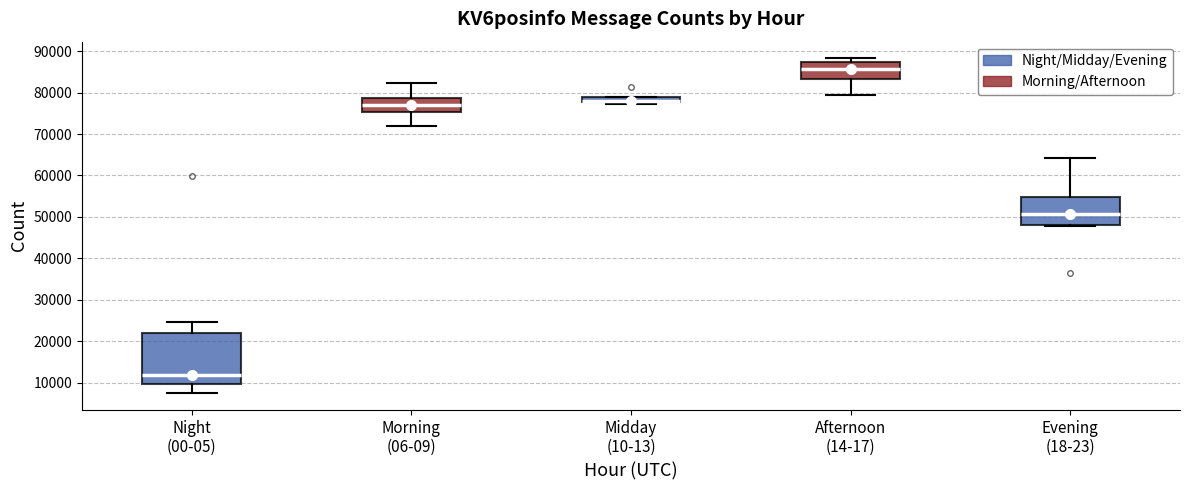

Where does the lower whisker of the box for Night (00-05) end on the y-axis? The values are not printed on the chart, so give them approximately, as read against the axis.

7000